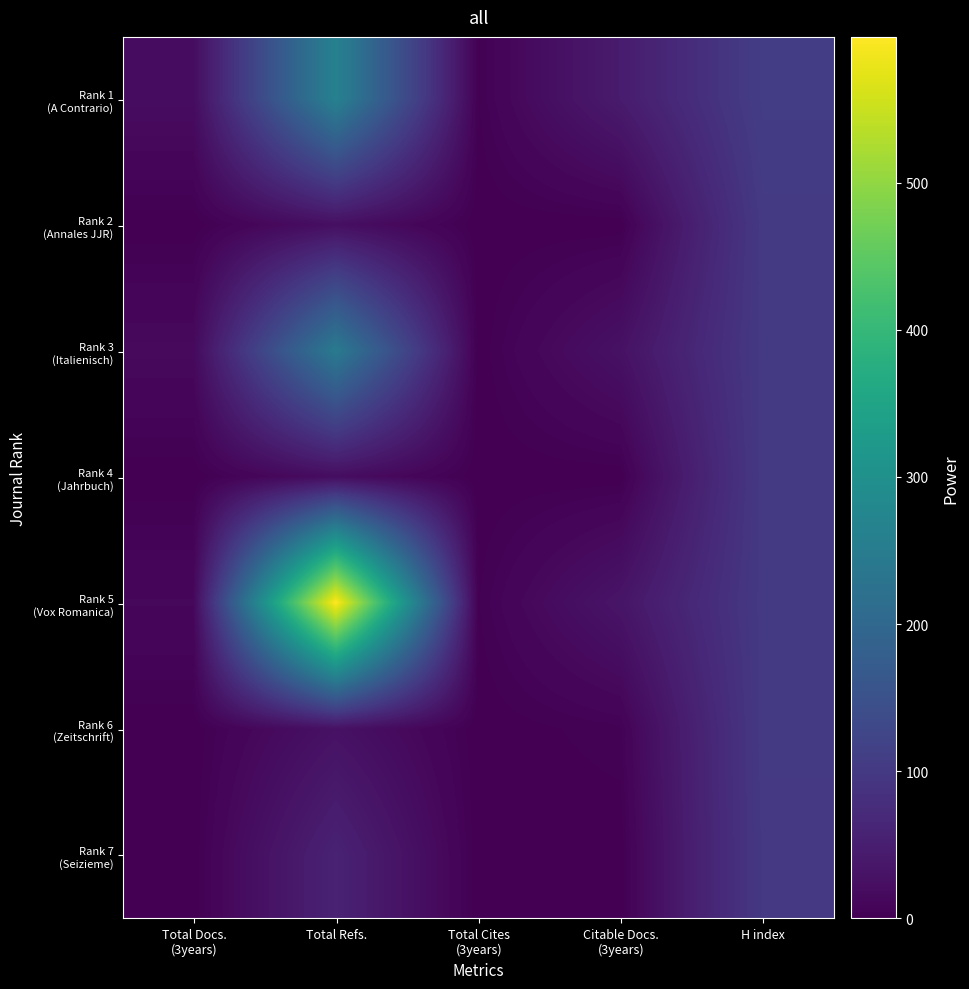

Which has a higher value, Total Refs. or H index?

Total Refs.